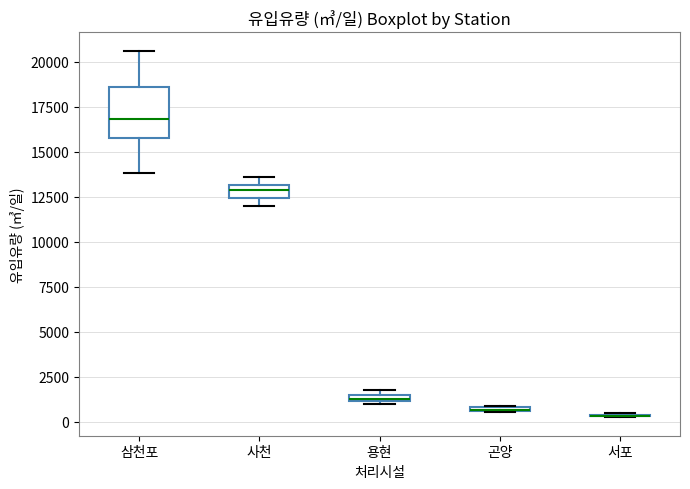

Where is the lower edge of the box for 용현 on the y-axis? The values are not printed on the chart, so give them approximately, as read against the axis.

1000